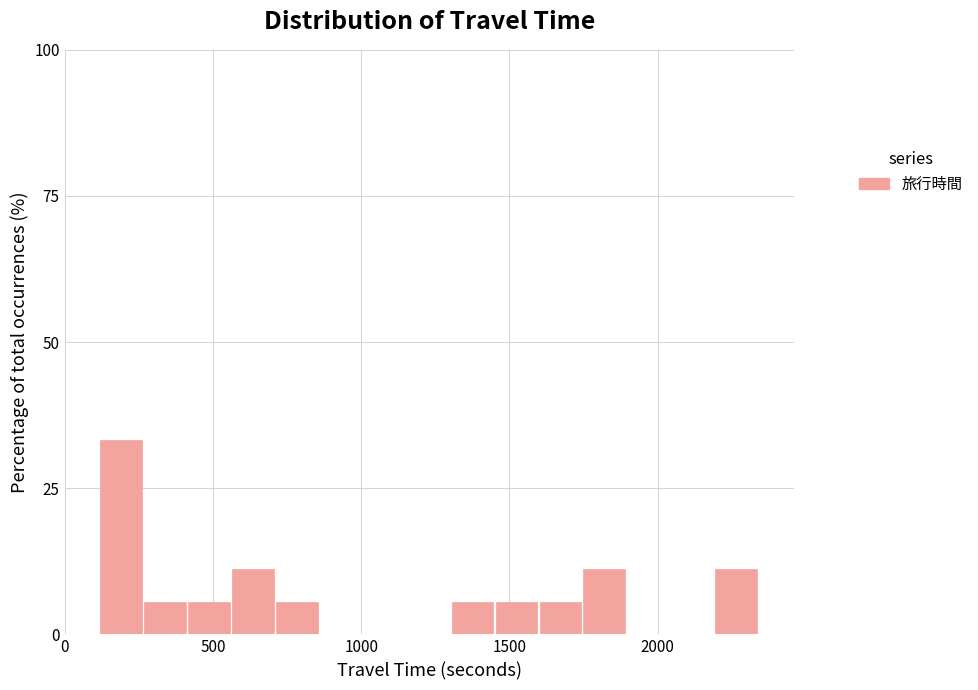

Around what value on the x-axis is the tallest bar? Give the approximate position of its centre, as read against the axis.

200